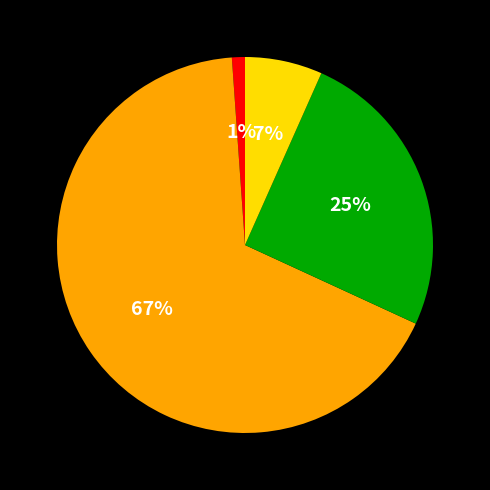

To the nearest percent, what is the difference between the largest and smallest slice percentages?

66%